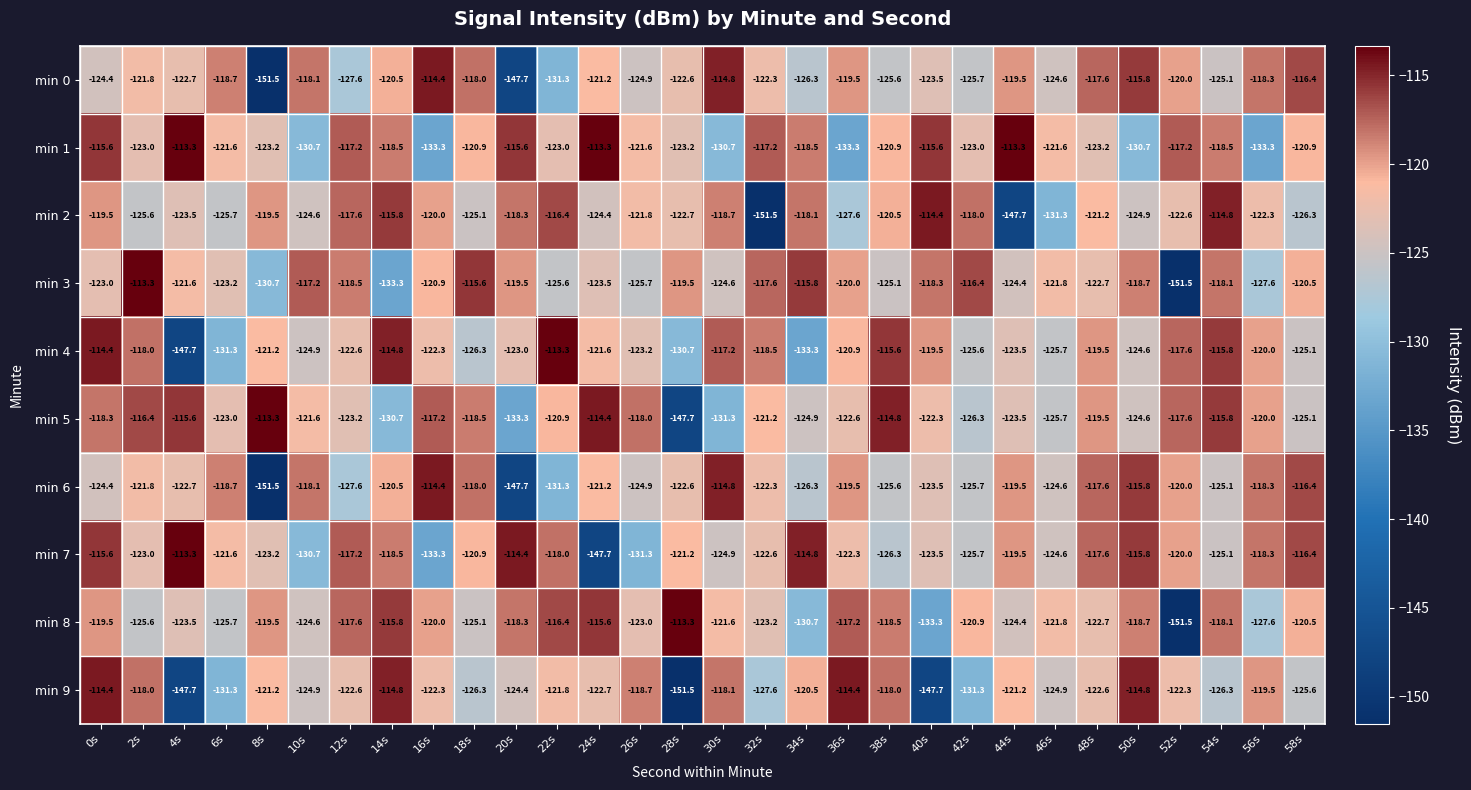

What is the smallest value displayed?

-151.5